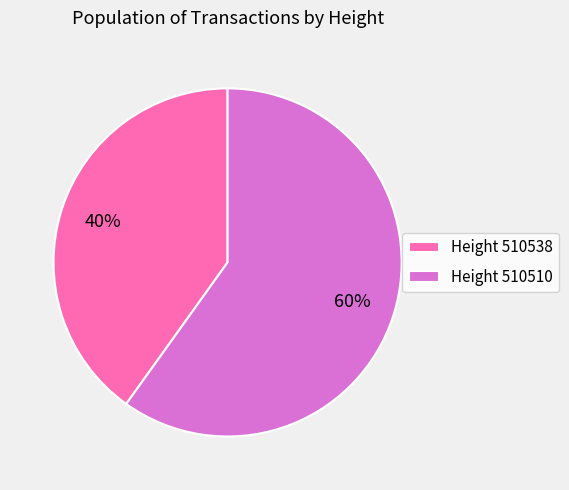

Rank the categories by value from lowest to highest.

Height 510538, Height 510510